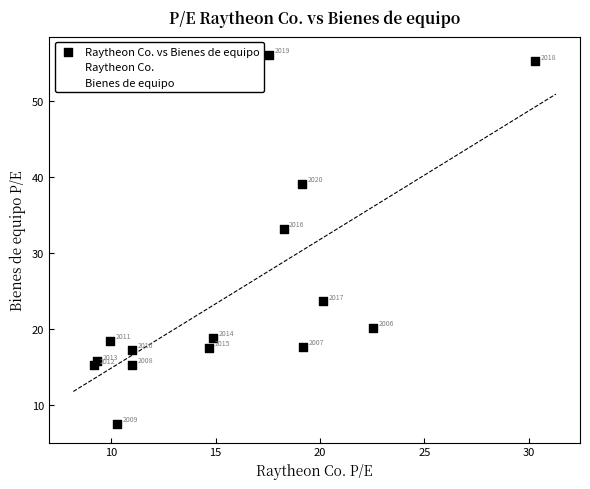

What is the range of X values (max minus min)?

21.1